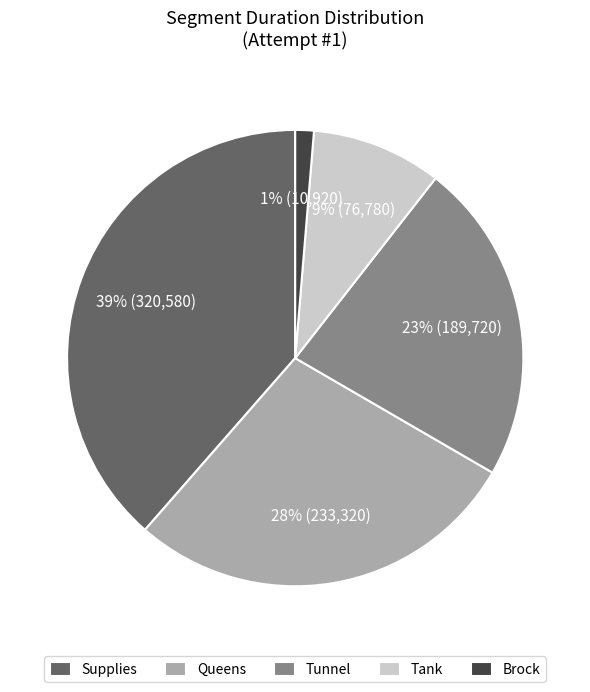

What is the largest slice in the pie chart?

Supplies